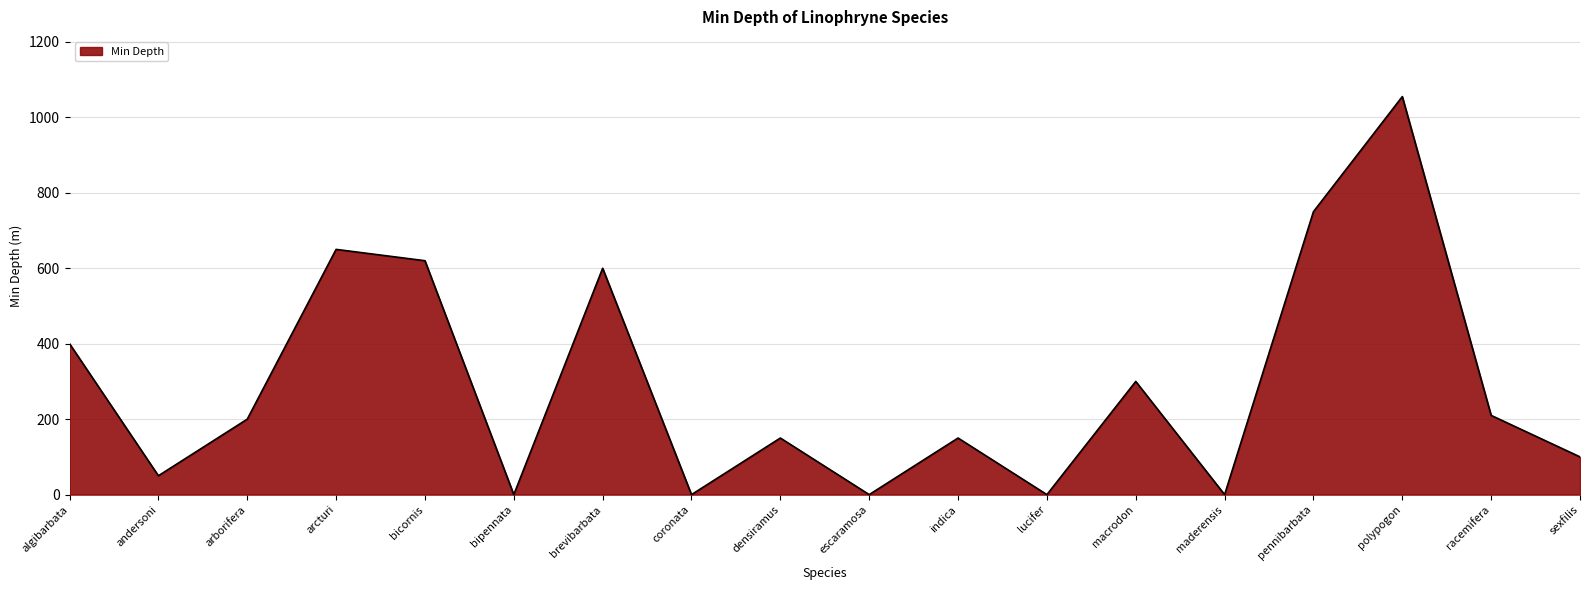

What is the difference between the maximum and minimum values?

1055